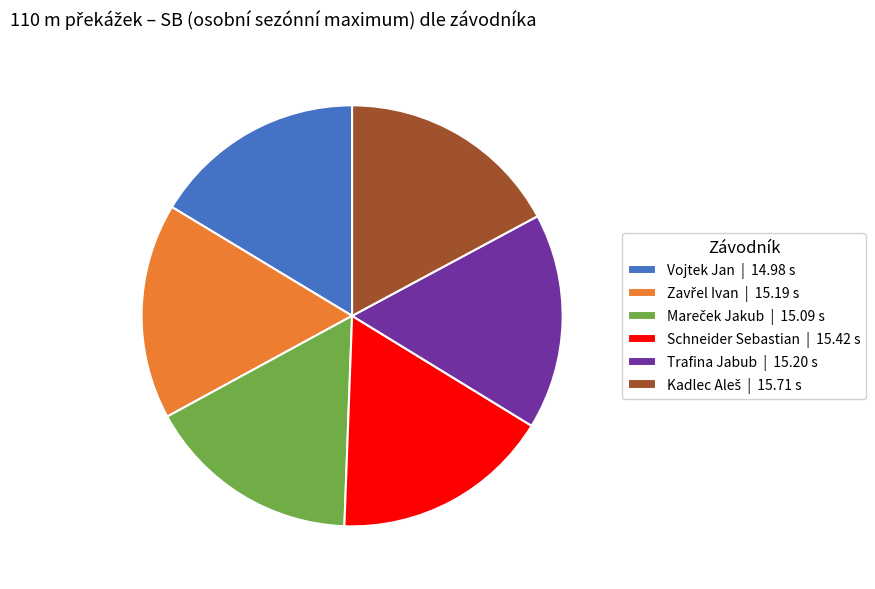

The Vojtek Jan | 14.98 s slice represents 16% of the pie. True or false?

True